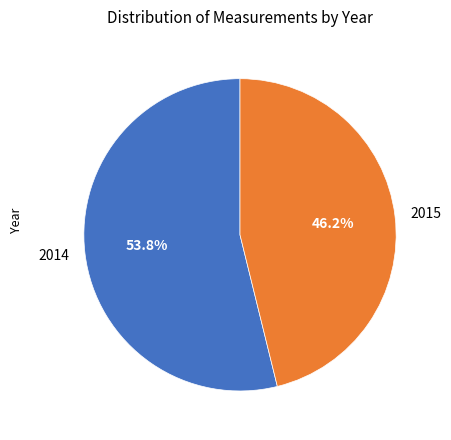

Which category accounts for the majority?

2014